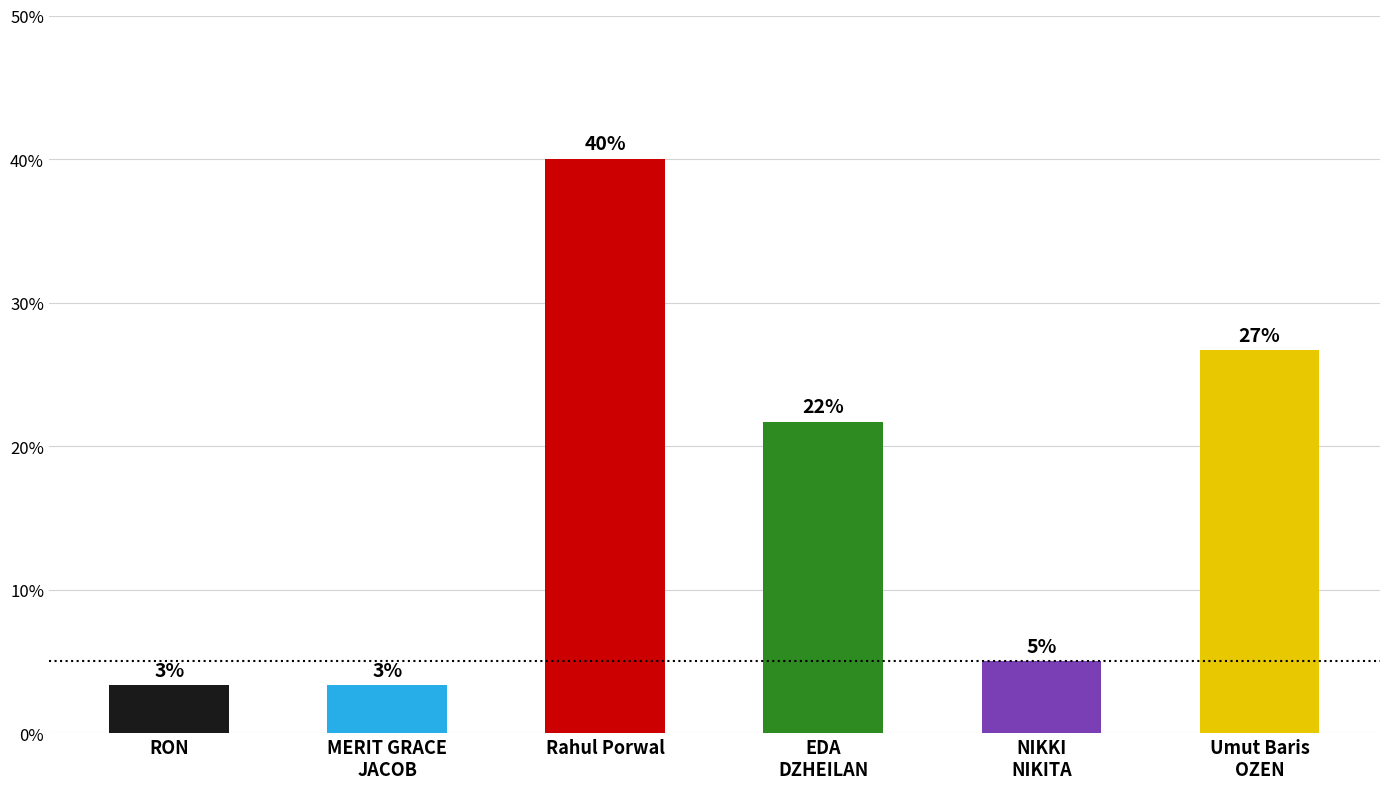

What is the change in value from EDA
DZHEILAN to Umut Baris
OZEN?

+5.0